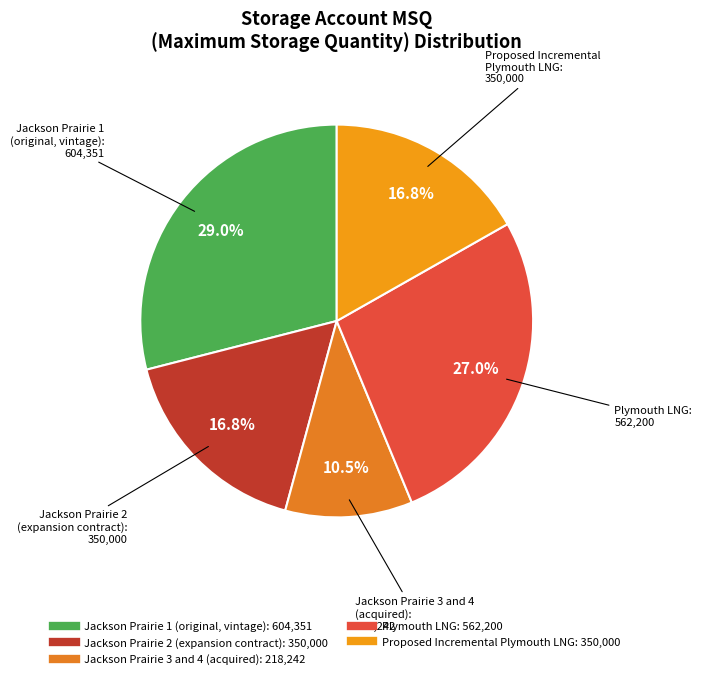

How many segments does this pie chart have?

5